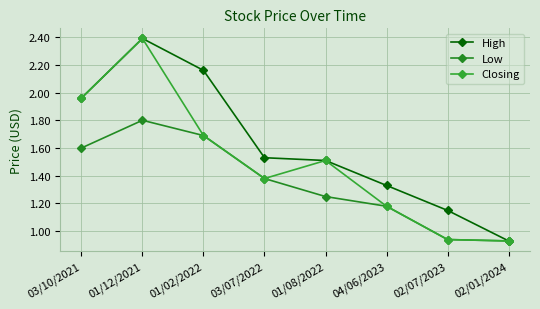

Reading right to left, list all the values displayed in this chart.

High: 0.9	1.1	1.3	1.5	1.5	2.2	2.4	2.0
Low: 0.9	0.9	1.2	1.2	1.4	1.7	1.8	1.6
Closing: 0.9	0.9	1.2	1.5	1.4	1.7	2.4	2.0